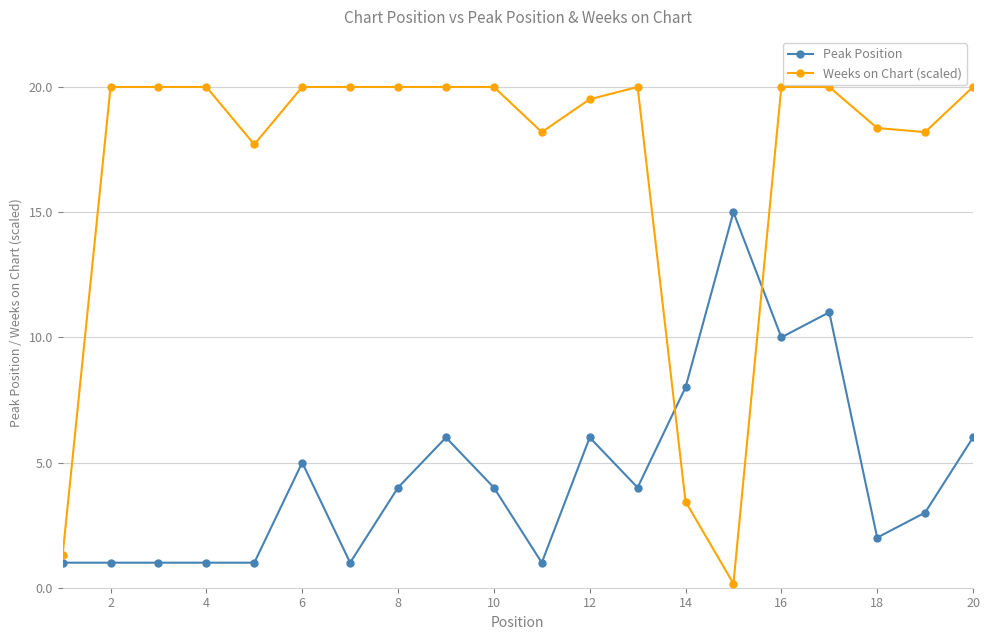

List the series in order of their overall mean, lowest first.

Peak Position, Weeks on Chart (scaled)